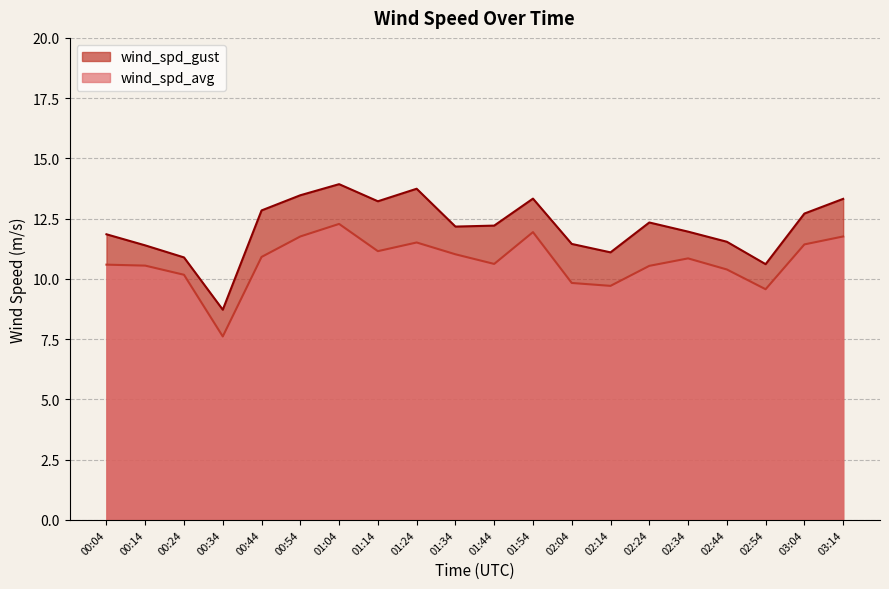

Where is wind_spd_gust nearest to the value 11?

02:14